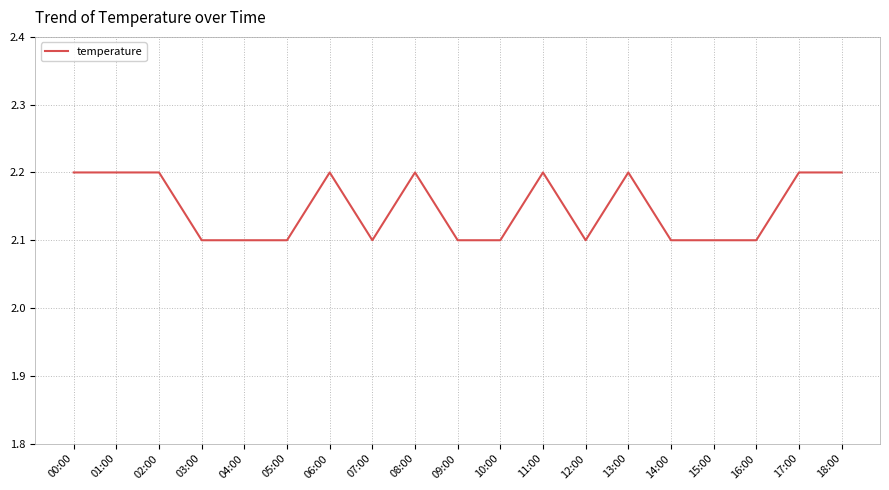

Which has a higher value, 04:00 or 17:00?

17:00